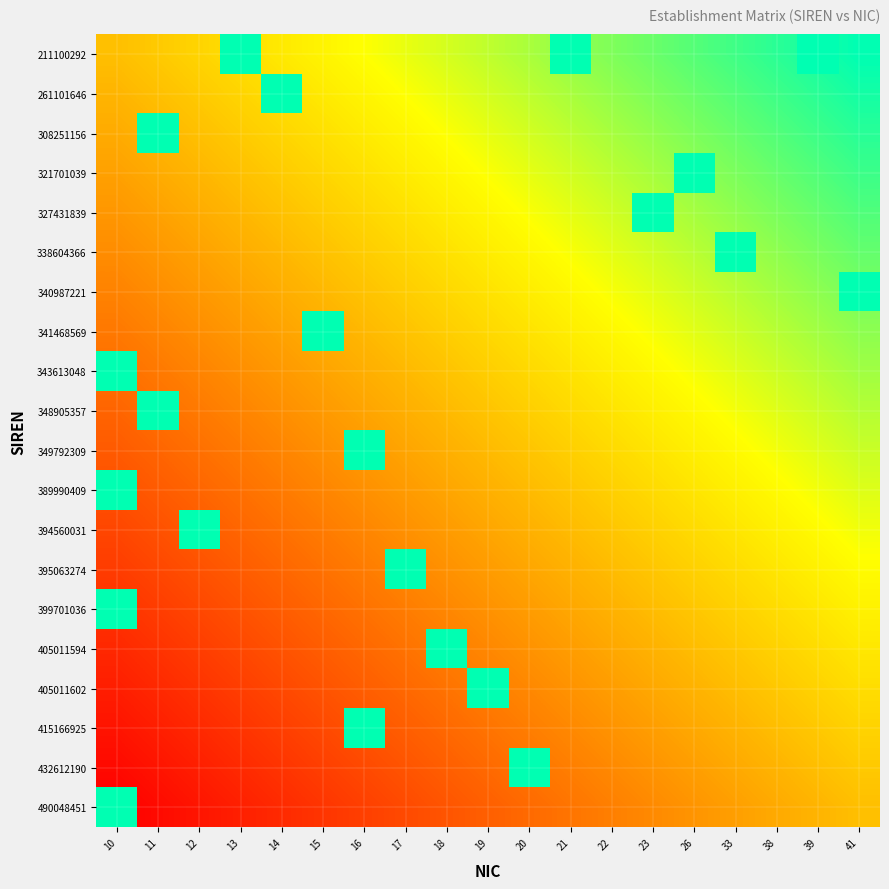

Between 13 and 23, which is larger?

23